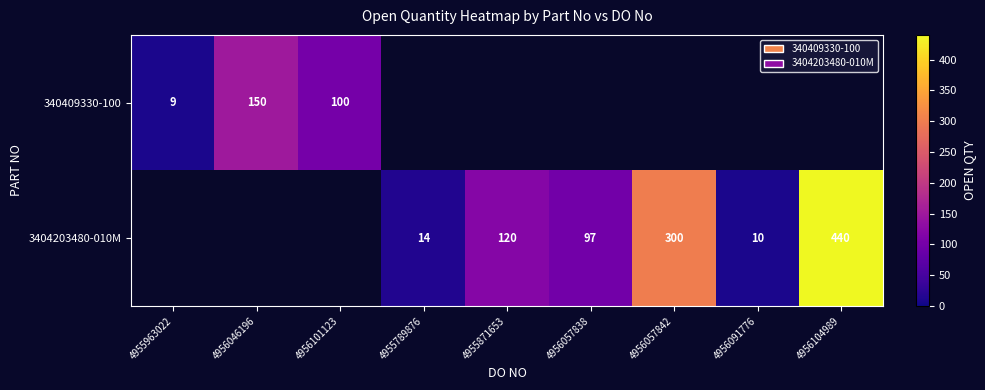

Is the value of 3404203480-010M at 4956091776 greater than the value of 340409330-100 at 4956046196?

No